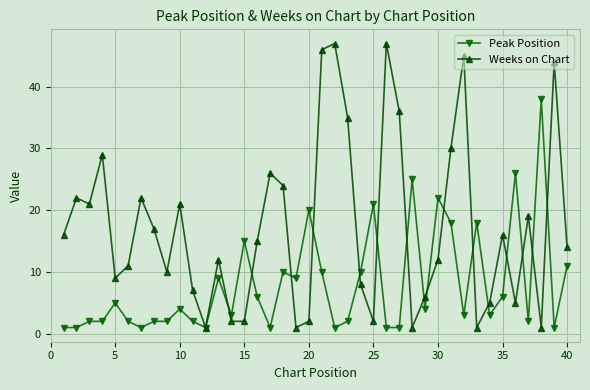

List the series in order of their overall mean, highest first.

Weeks on Chart, Peak Position